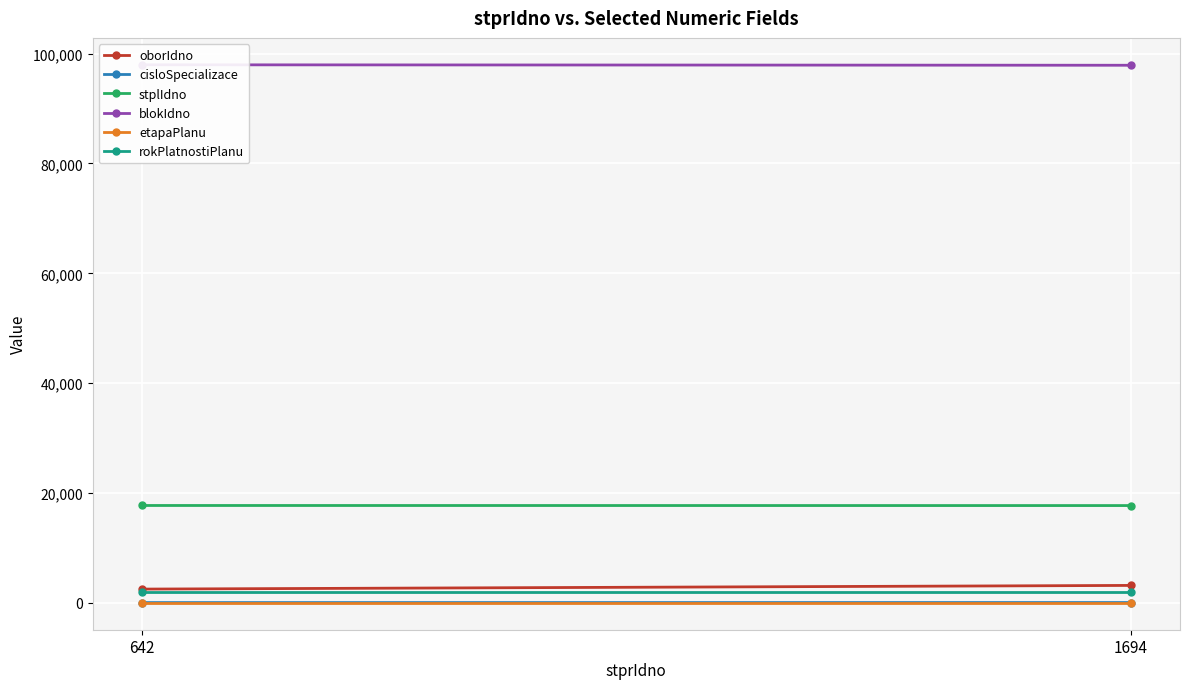

What is the difference between the blokIdno values at 642 and 1694?

85